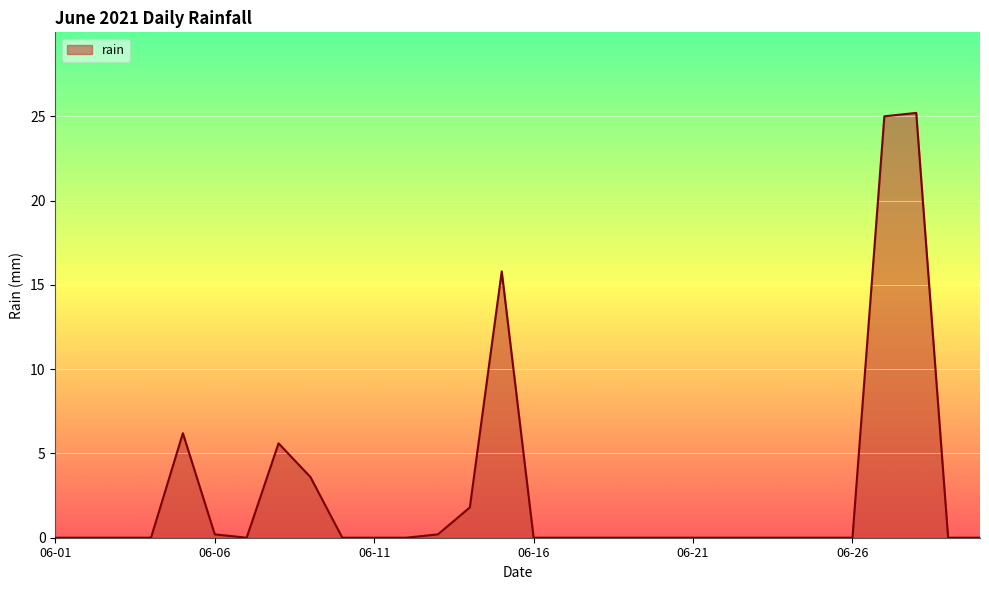

What is the difference between the maximum and minimum values?

25.2